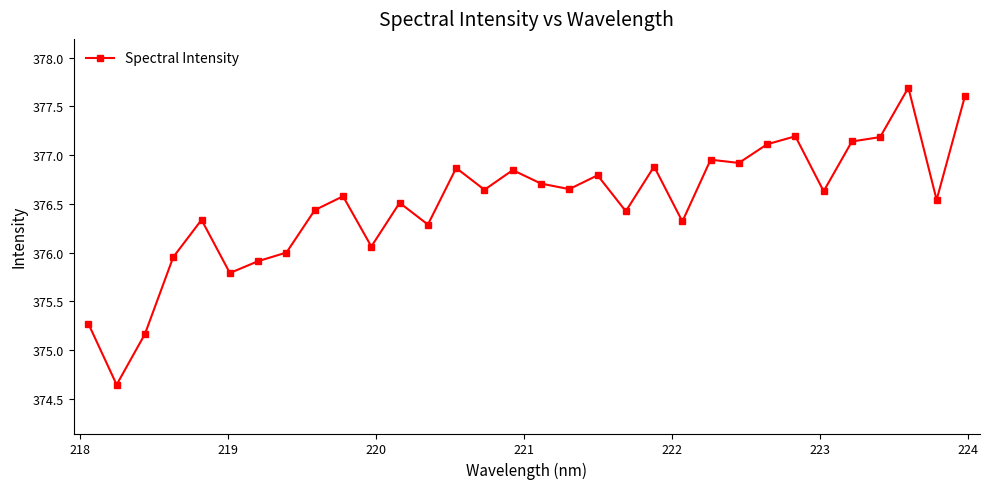

What is the greatest value displayed?

377.7